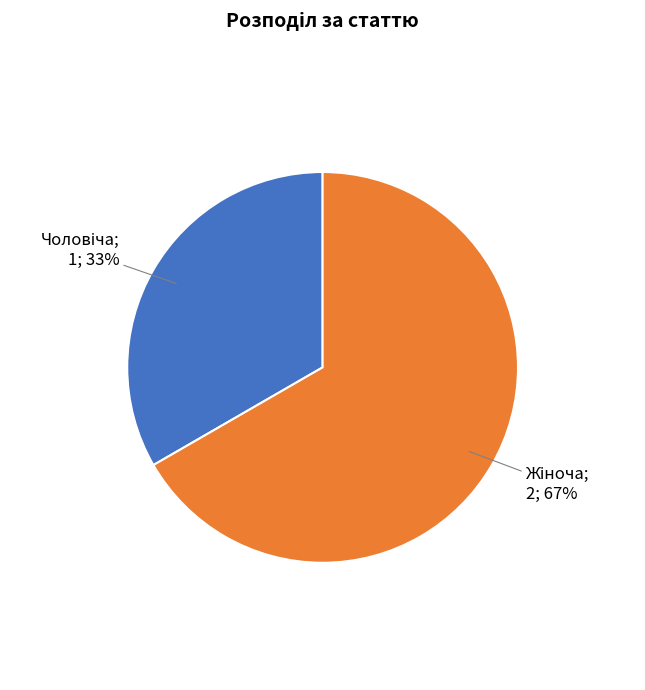

To the nearest percent, what is the average slice percentage?

50%